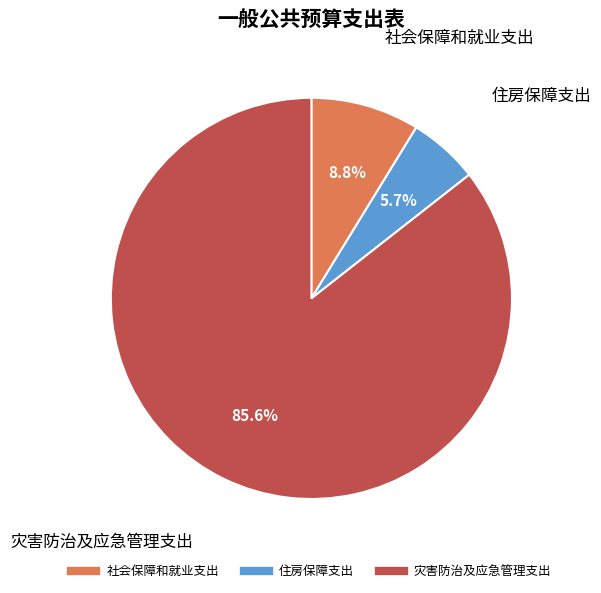

What is the smallest slice in the pie chart?

住房保障支出